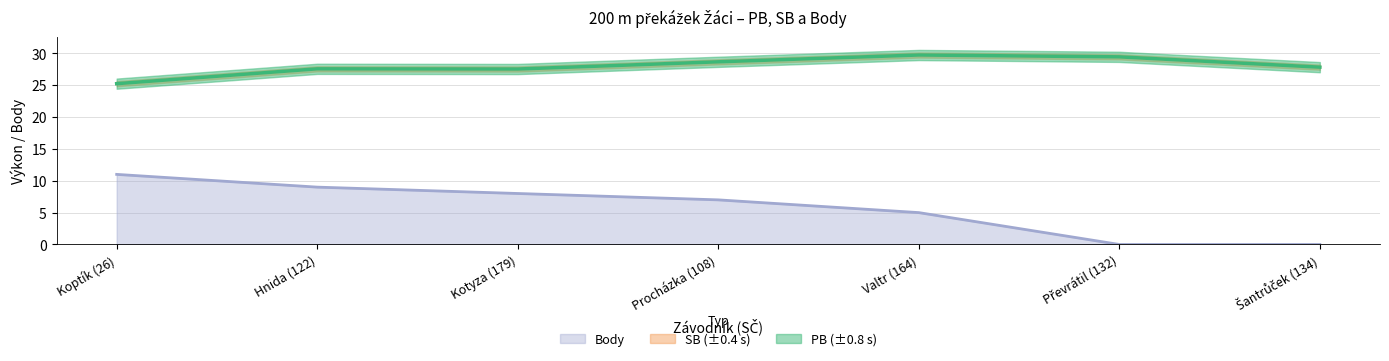

True or false: Body and PB cross at least once.

False